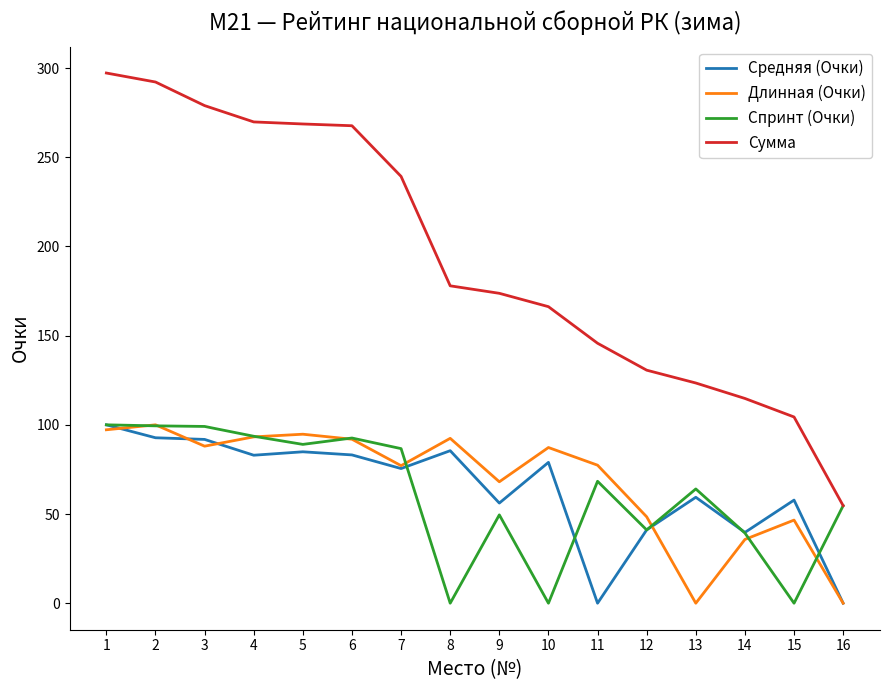

What is the highest value of the Длинная (Очки) series?

100.0